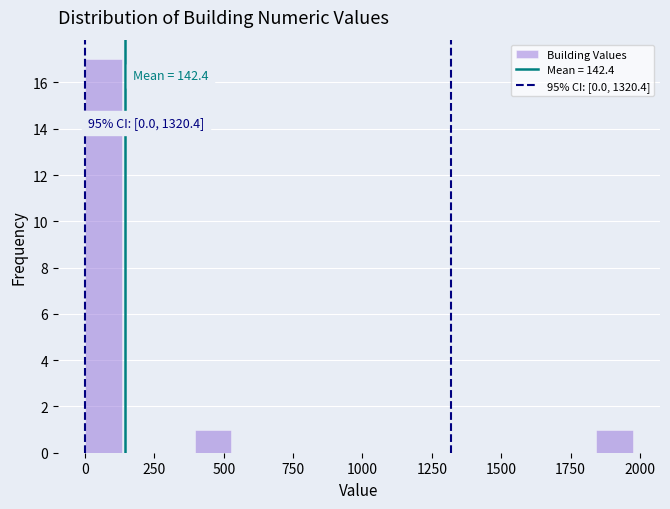

Read against the x-axis, roughly where is the centre of the tallest bar?

50